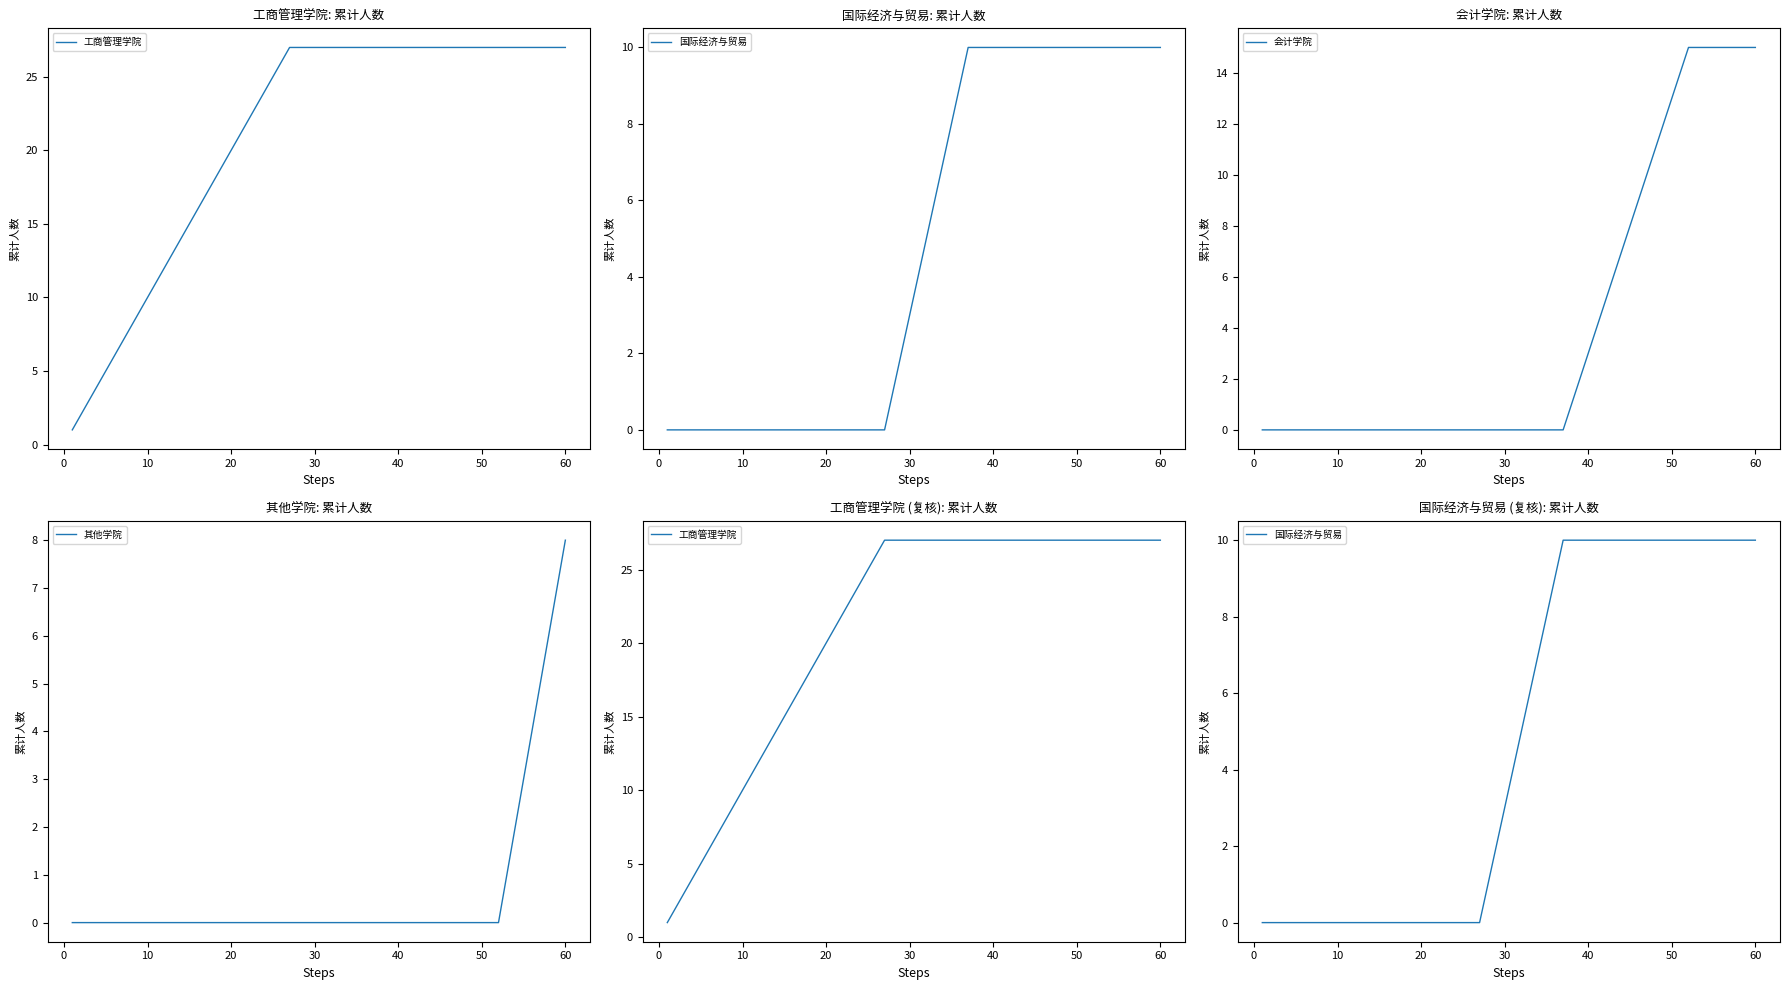

What is the maximum value for 会计学院?

15